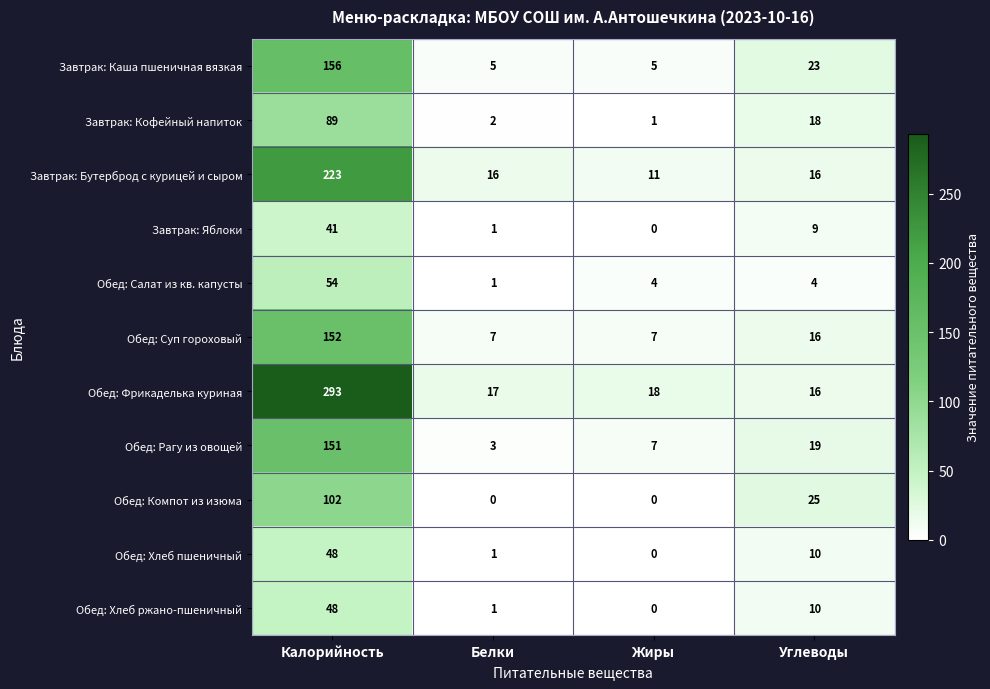

Where does the Завтрак: Яблоки series first go above 9?

Калорийность